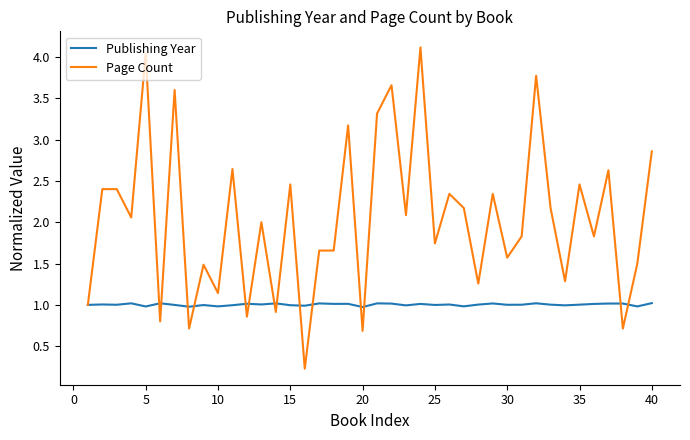

What is the sum of all Page Count values?

81.6